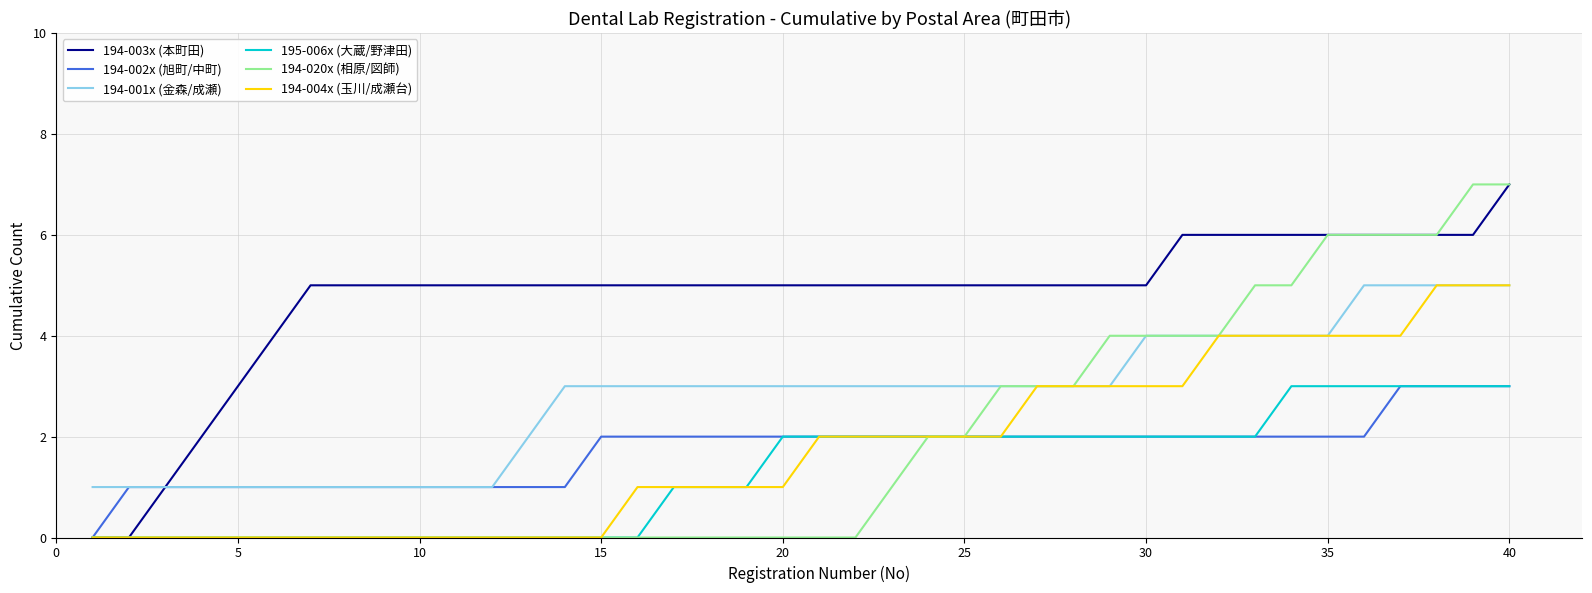

True or false: 195-006x (大蔵/野津田) and 194-001x (金森/成瀬) intersect in this chart.

False